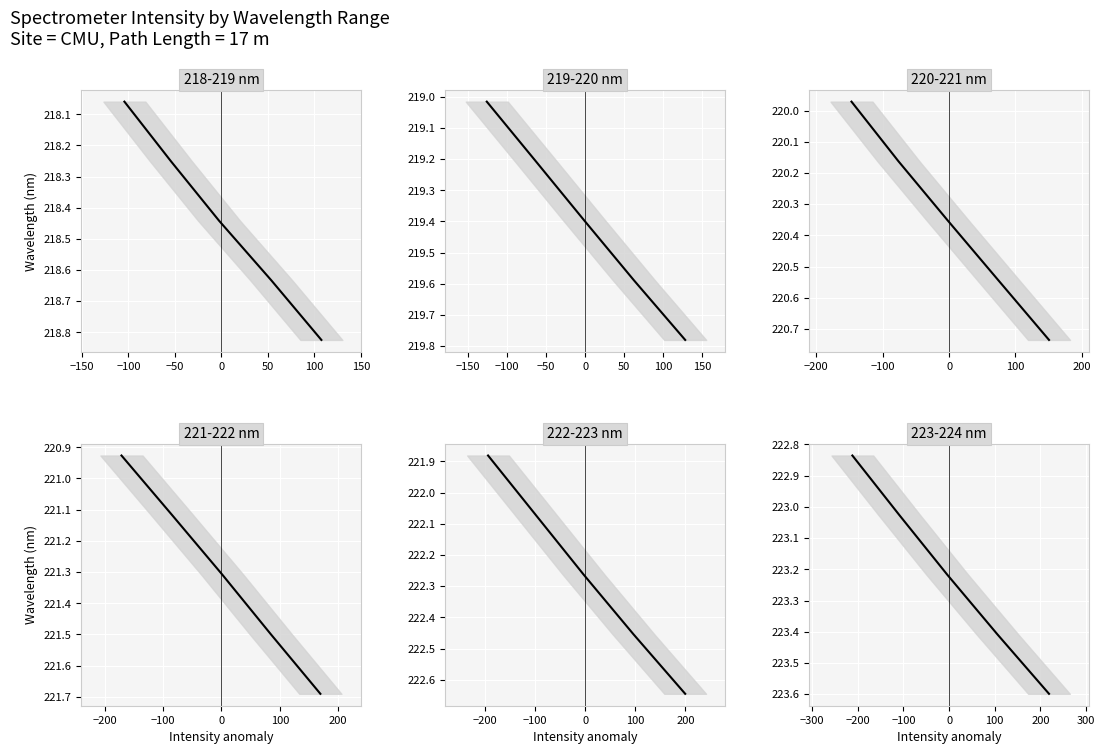

What are all the series names shown in the legend?

218-219 nm, 219-220 nm, 220-221 nm, 221-222 nm, 222-223 nm, 223-224 nm